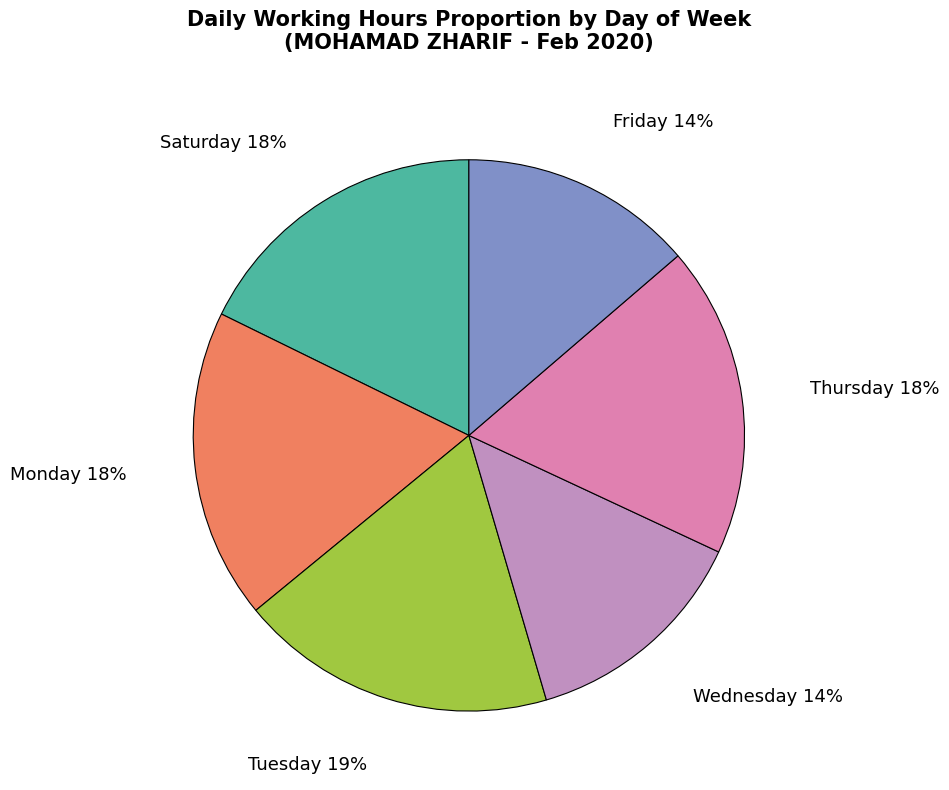

Between Friday and Saturday, which is larger?

Saturday